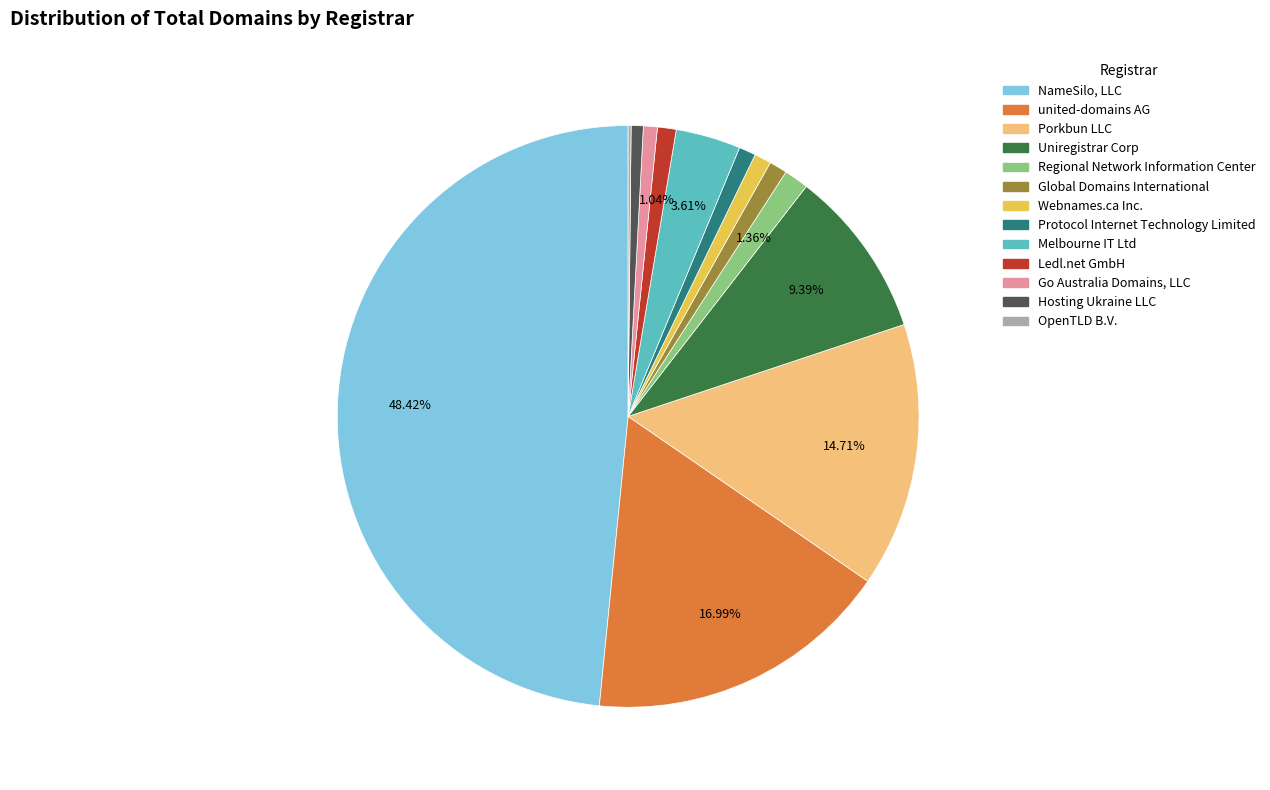

To the nearest percent, what portion does NameSilo, LLC represent?

48%